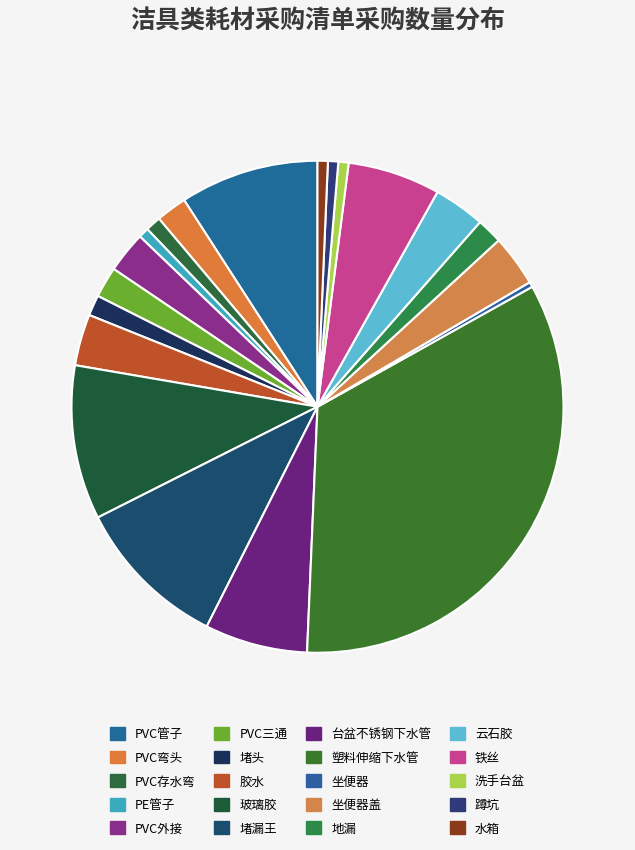

Combined, do 塑料伸缩下水管 and 蹲坑 account for over 50%?

No